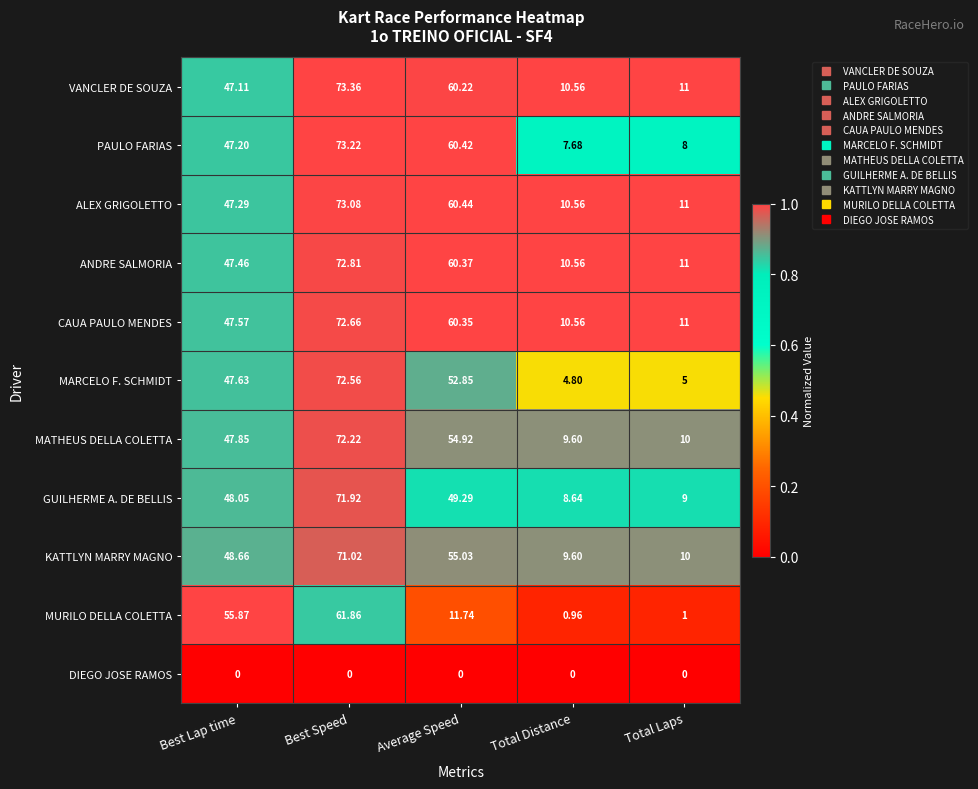

Rank the series by their maximum value, from highest to lowest.

VANCLER DE SOUZA, PAULO FARIAS, ALEX GRIGOLETTO, ANDRE SALMORIA, CAUA PAULO MENDES, MARCELO F. SCHMIDT, MATHEUS DELLA COLETTA, GUILHERME A. DE BELLIS, KATTLYN MARRY MAGNO, MURILO DELLA COLETTA, DIEGO JOSE RAMOS